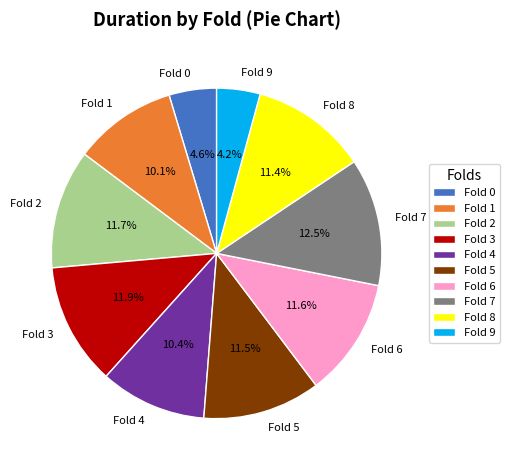

Approximately how many times larger is the value at Fold 3 compared to Fold 0?

2.6